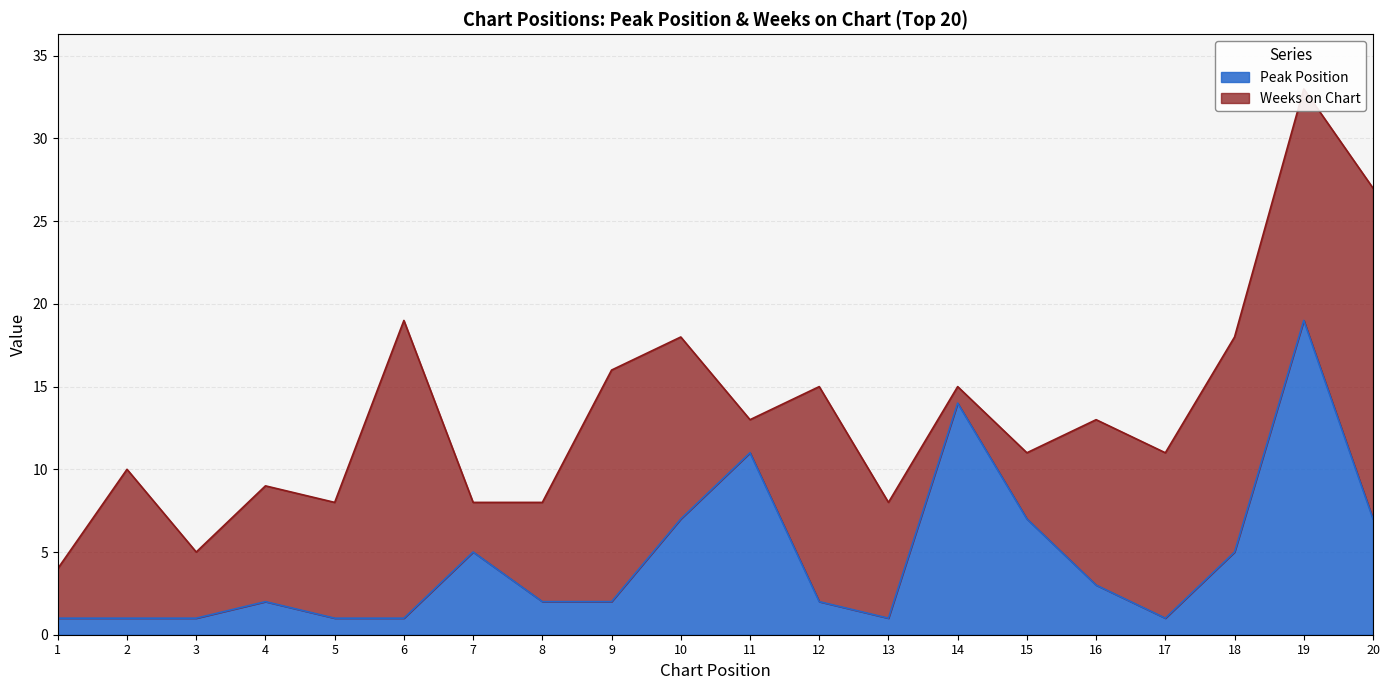

Which category has the highest value in the Peak Position series?

19